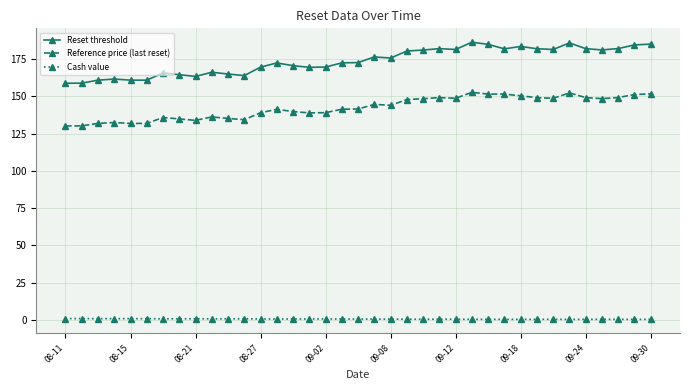

How many data points in Reference price (last reset) are above 141?

21